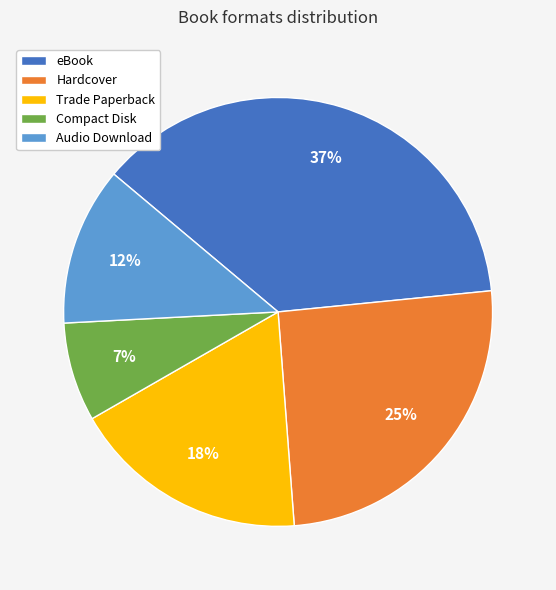

How many segments does this pie chart have?

5